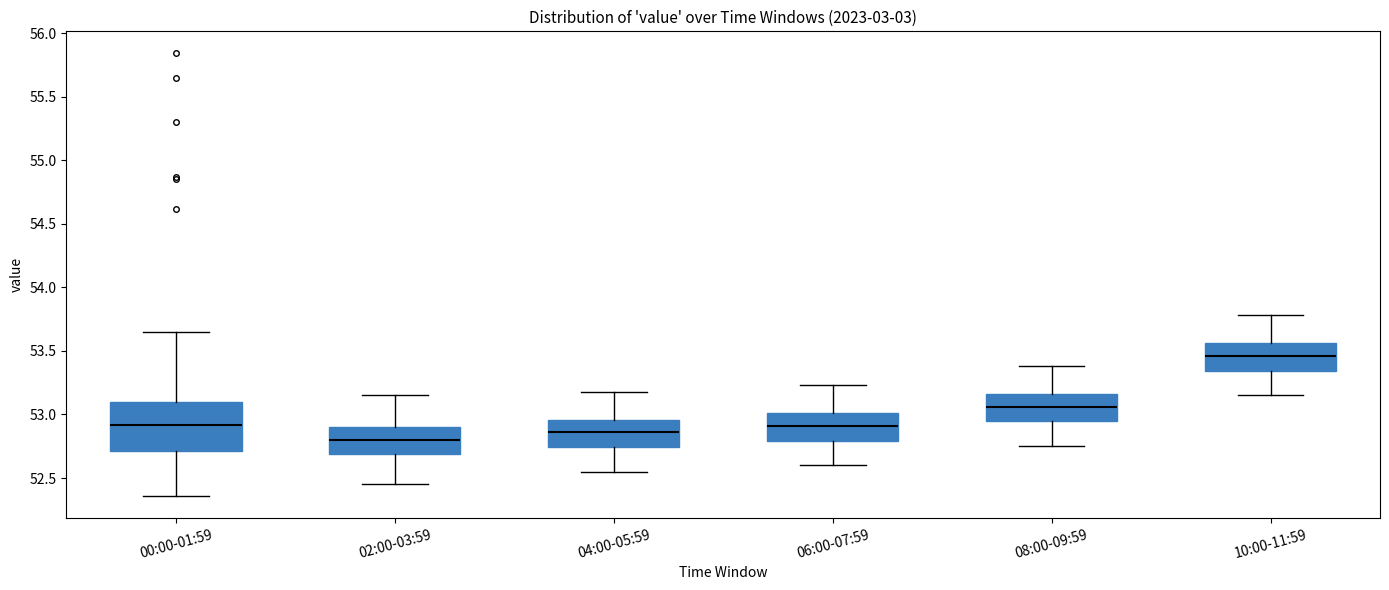

Where is the upper edge of the box for 00:00-01:59 on the y-axis? The values are not printed on the chart, so give them approximately, as read against the axis.

53.10